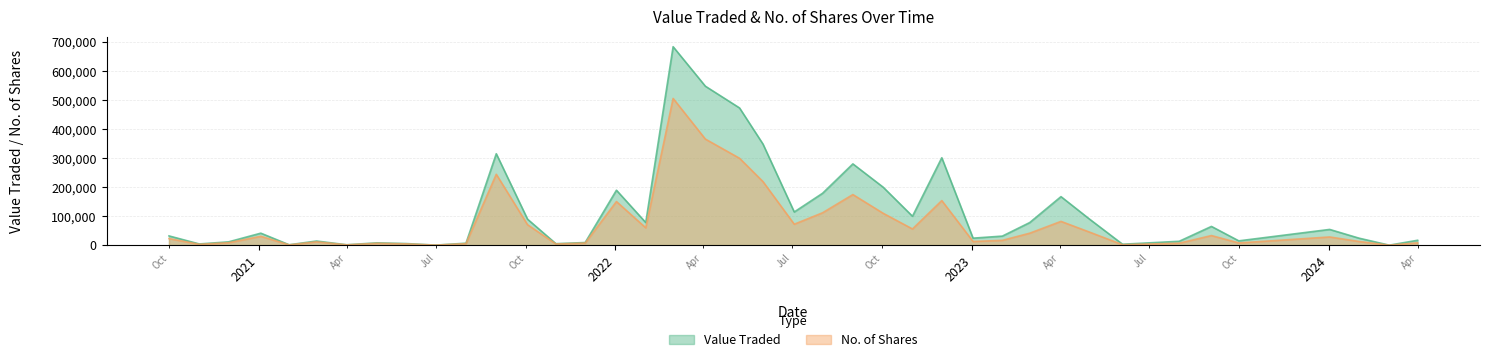

How many series are shown in this chart?

2